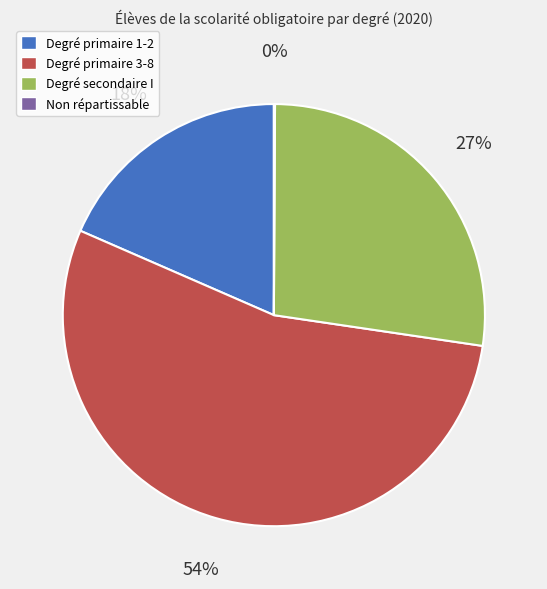

Do Degré primaire 3-8 and Degré secondaire I together represent more than half of the pie?

Yes